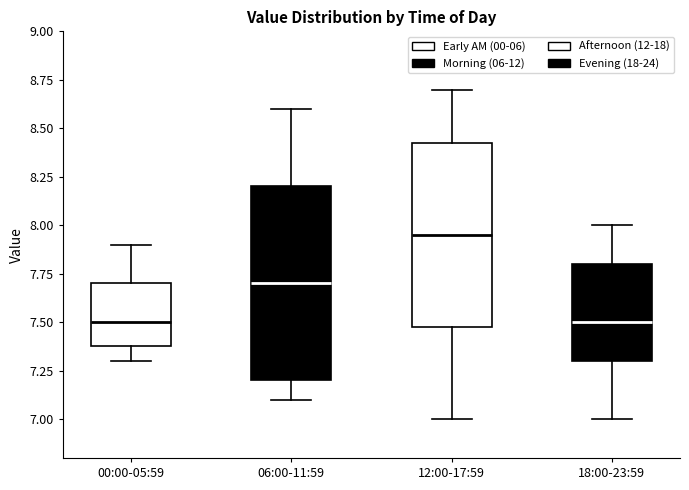

Where is the lower edge of the box for 06:00-11:59 on the y-axis? The values are not printed on the chart, so give them approximately, as read against the axis.

7.20